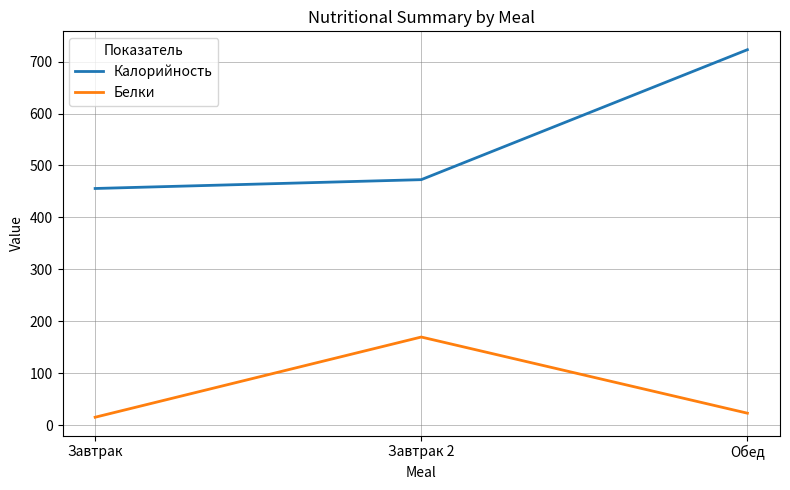

Which series has the widest spread of values?

Калорийность